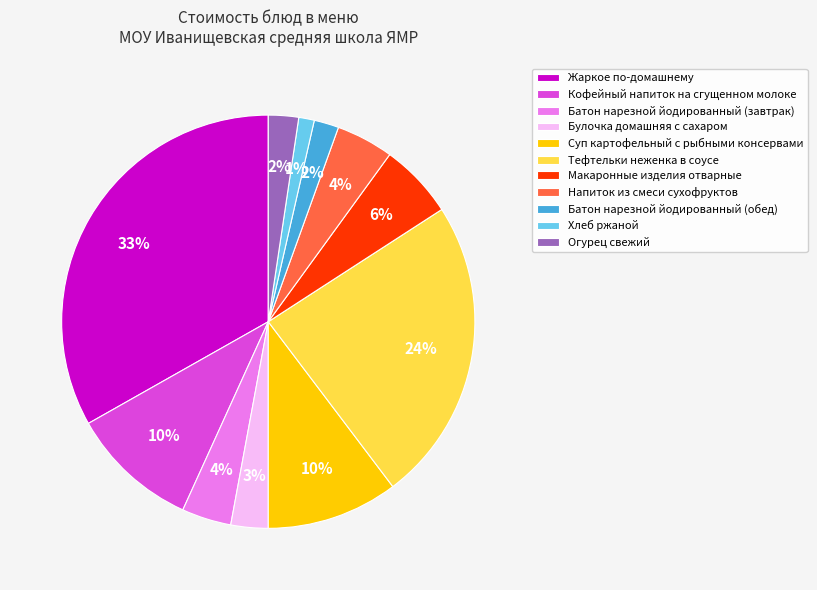

Do Булочка домашняя с сахаром and Хлеб ржаной together represent more than half of the pie?

No